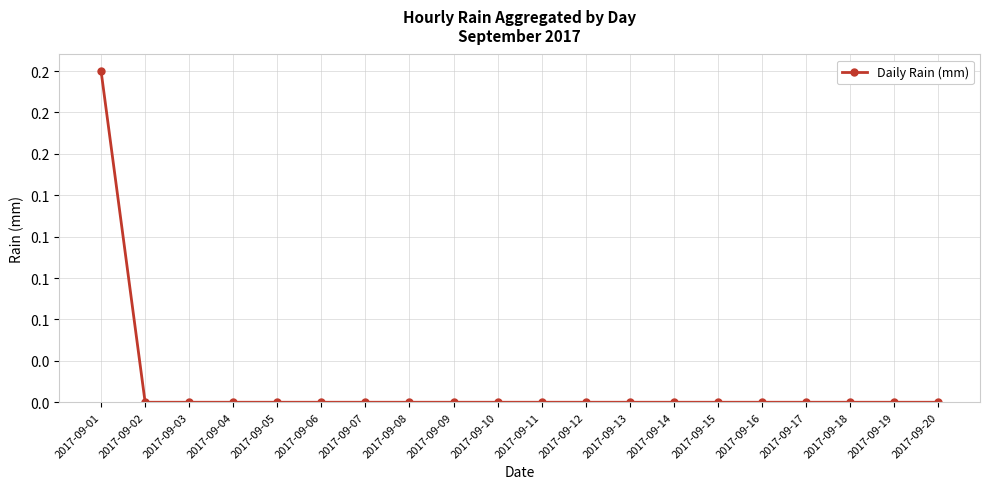

Does the chart have visible grid lines?

Yes